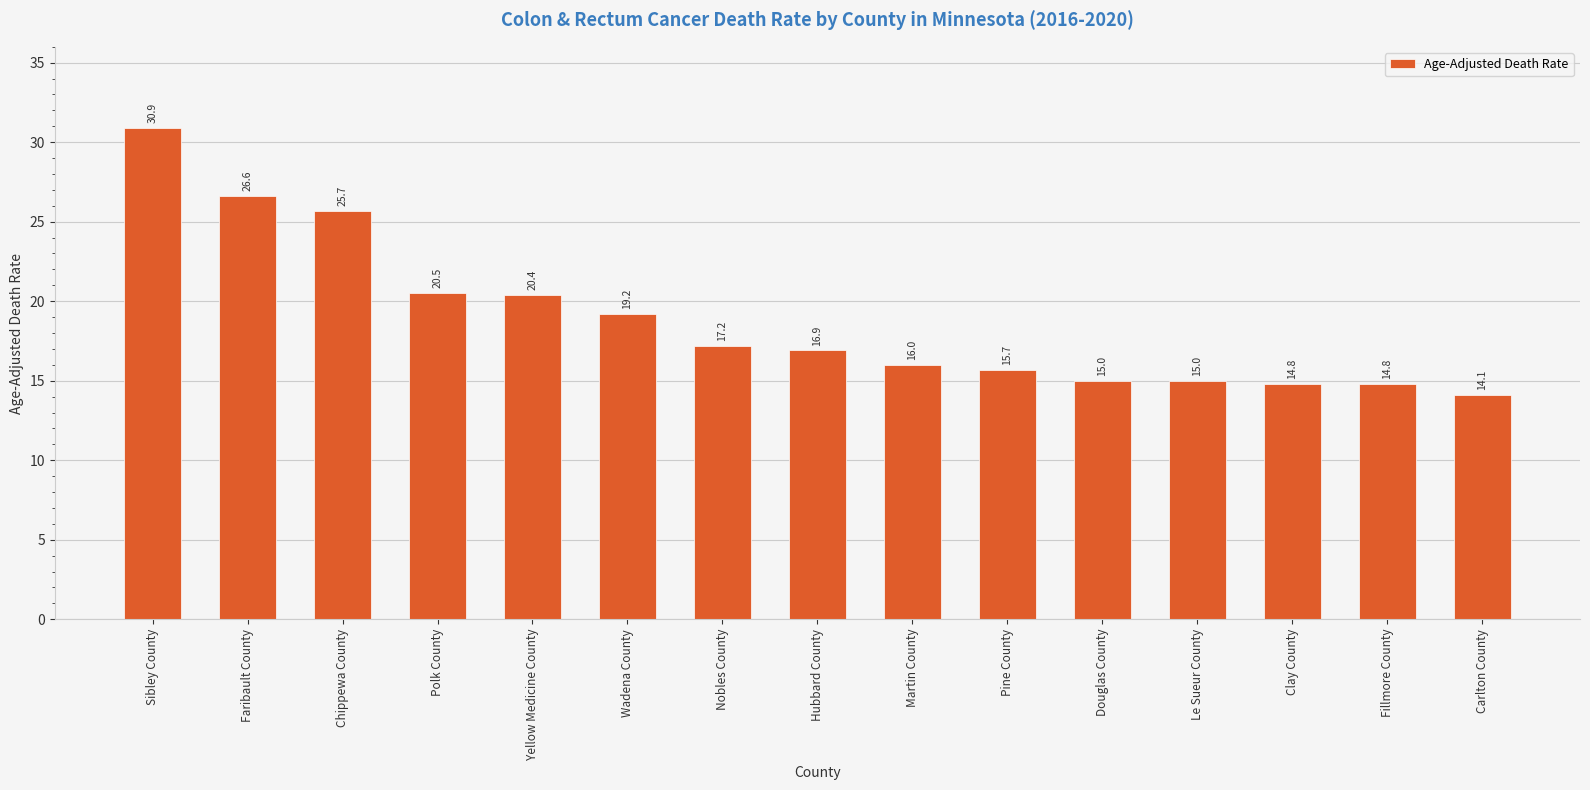

Reading left to right, what are all the values shown in this chart?

Sibley County=30.9	Faribault County=26.6	Chippewa County=25.7	Polk County=20.5	Yellow Medicine County=20.4	Wadena County=19.2	Nobles County=17.2	Hubbard County=16.9	Martin County=16.0	Pine County=15.7	Douglas County=15.0	Le Sueur County=15.0	Clay County=14.8	Fillmore County=14.8	Carlton County=14.1